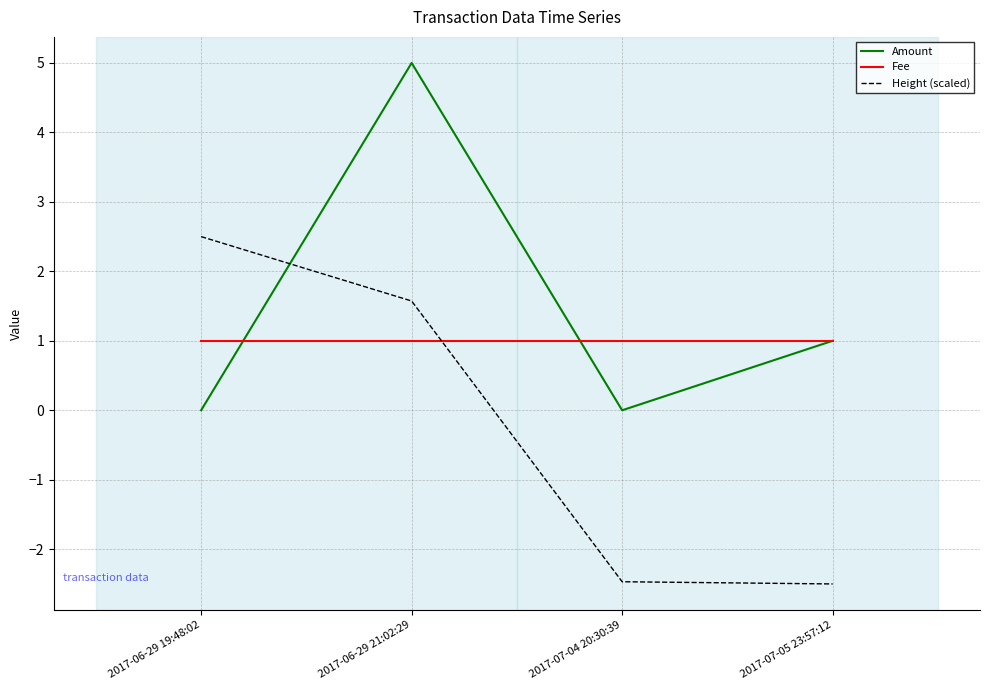

Does the chart have visible grid lines?

Yes